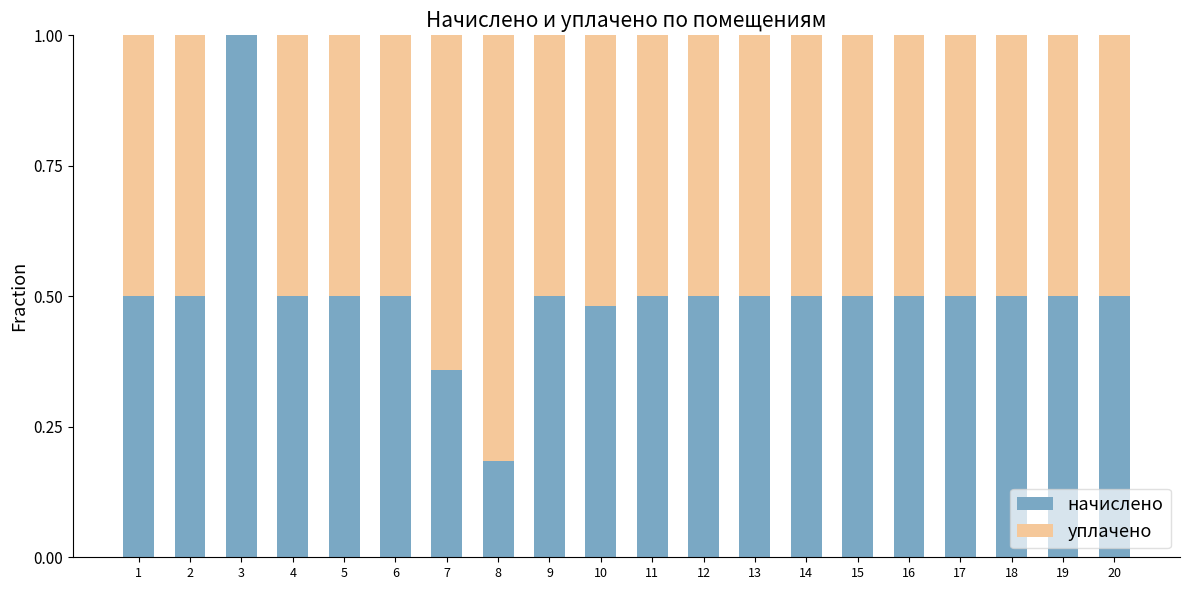

What is the approximate value of начислено at 3?

1.0